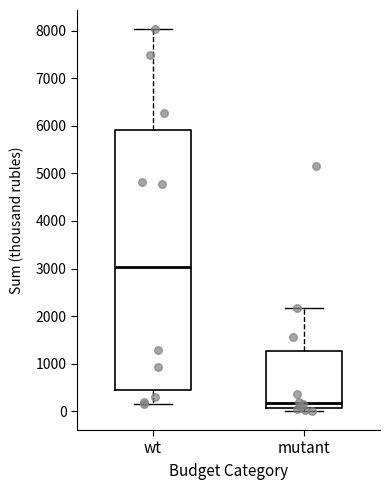

Which box is the tallest, from its lower edge to its upper edge?

wt